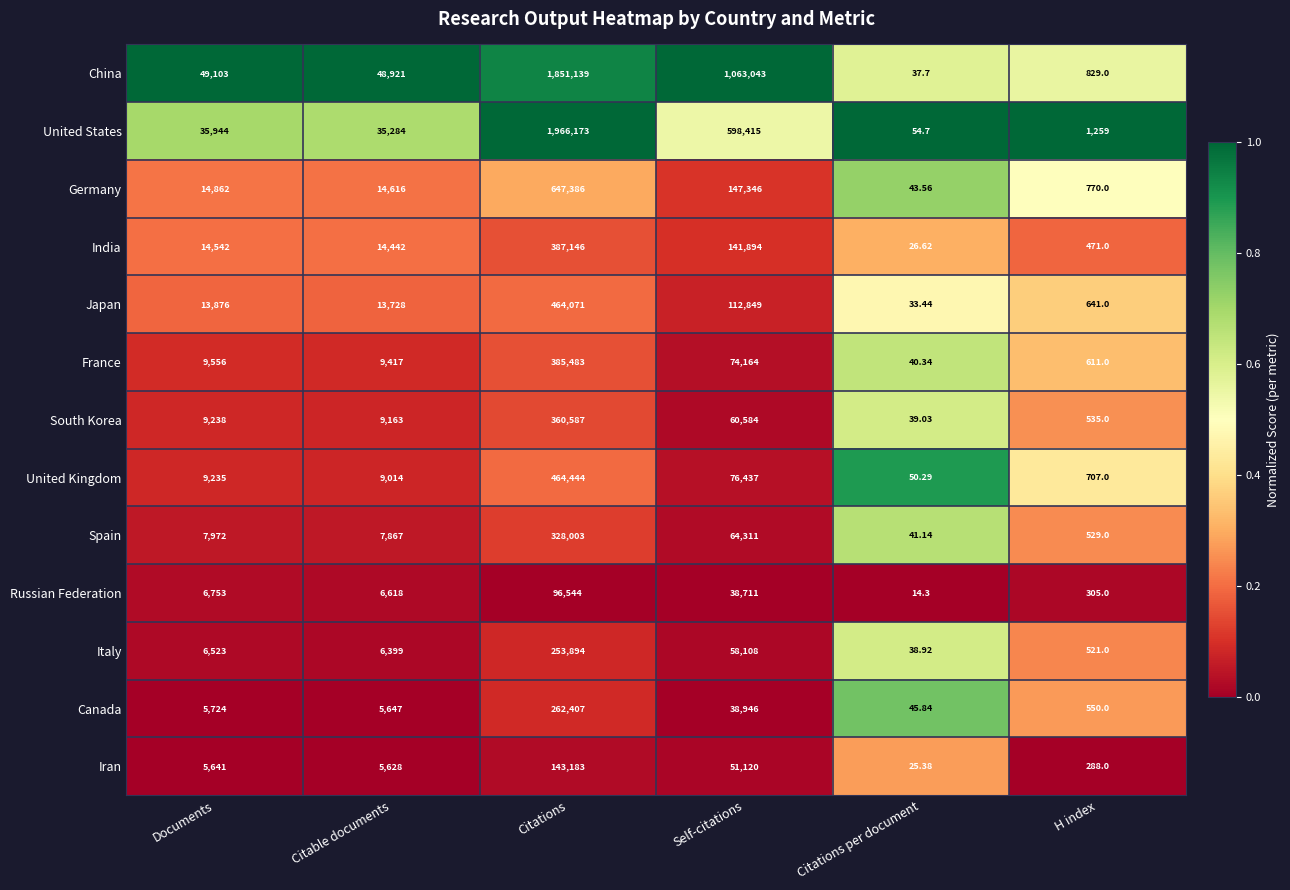

At which category is the sum across all series the highest?

Citations